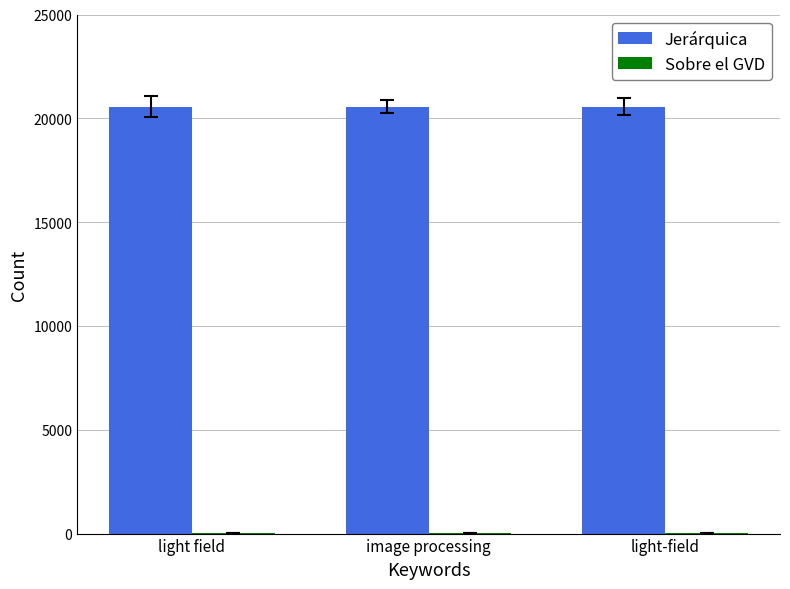

Which series has the largest total across all categories?

Jerárquica